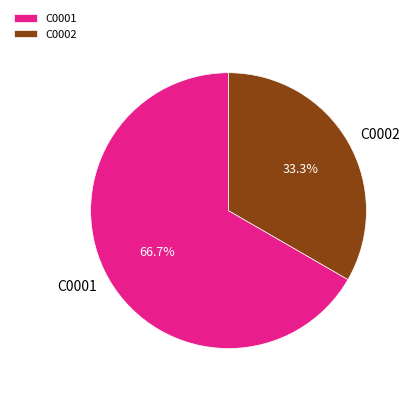

To the nearest percent, what percentage of the pie is C0001?

67%